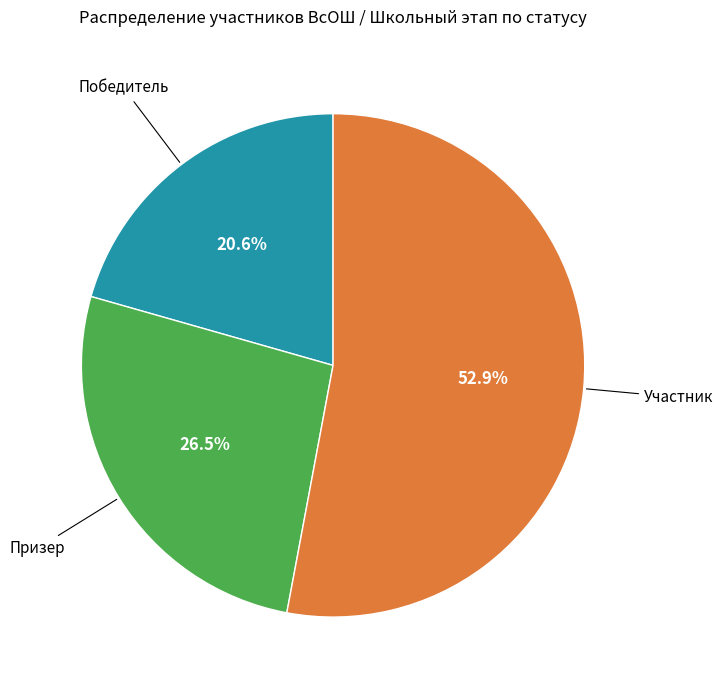

Is there a majority slice in this chart?

Yes